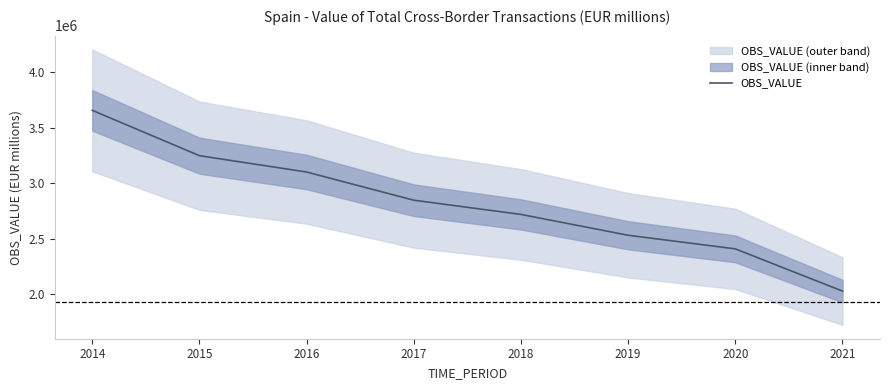

Which category has the lowest value across all series?

2021